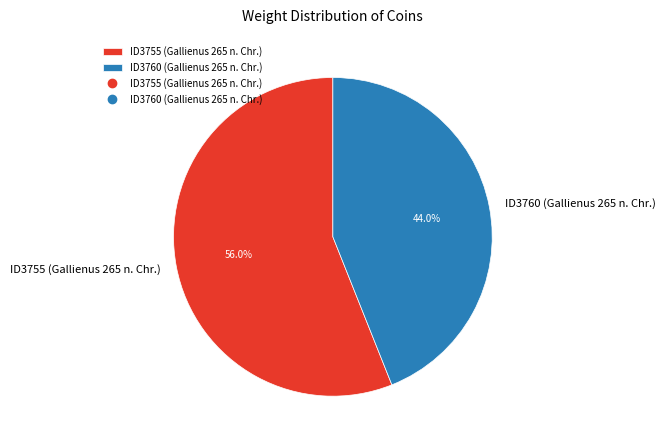

Which has a higher value, ID3755 (Gallienus 265 n. Chr.) or ID3760 (Gallienus 265 n. Chr.)?

ID3755 (Gallienus 265 n. Chr.)